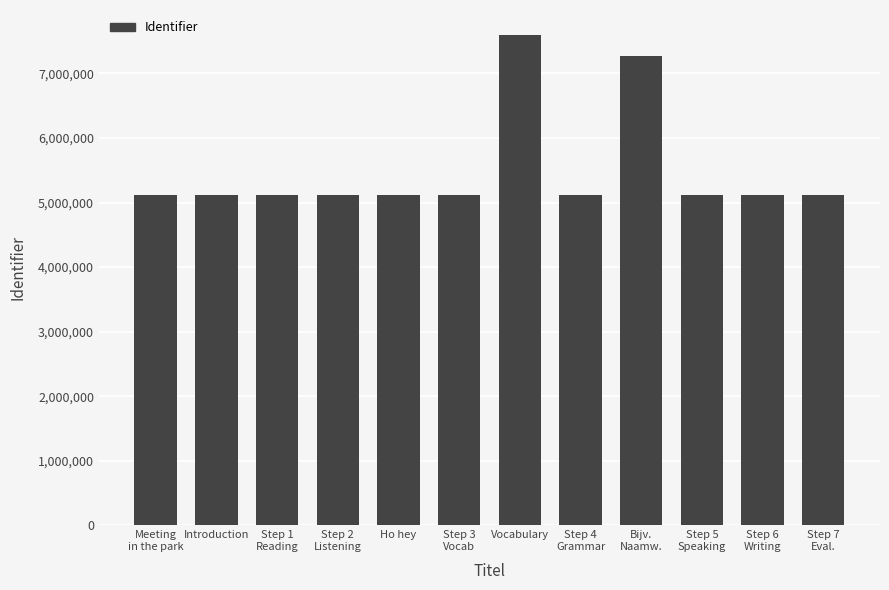

Is it true that the value at Ho hey is 3250582?

False